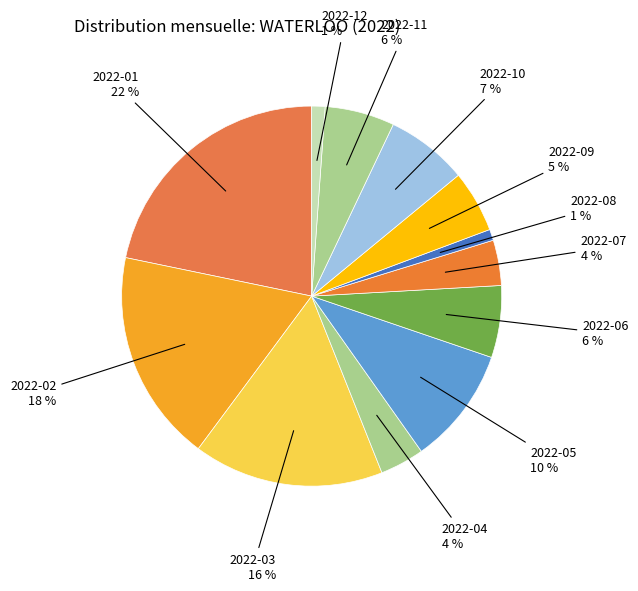

The 2022-03 slice represents 16% of the pie. True or false?

True